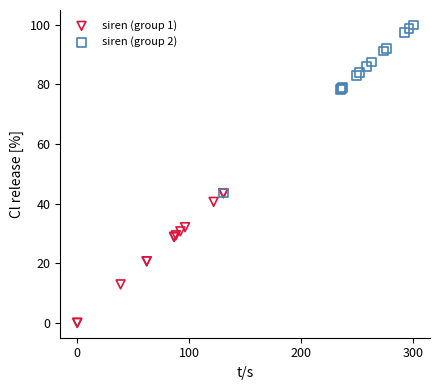

Which series contains the highest Y value?

siren (group 2)